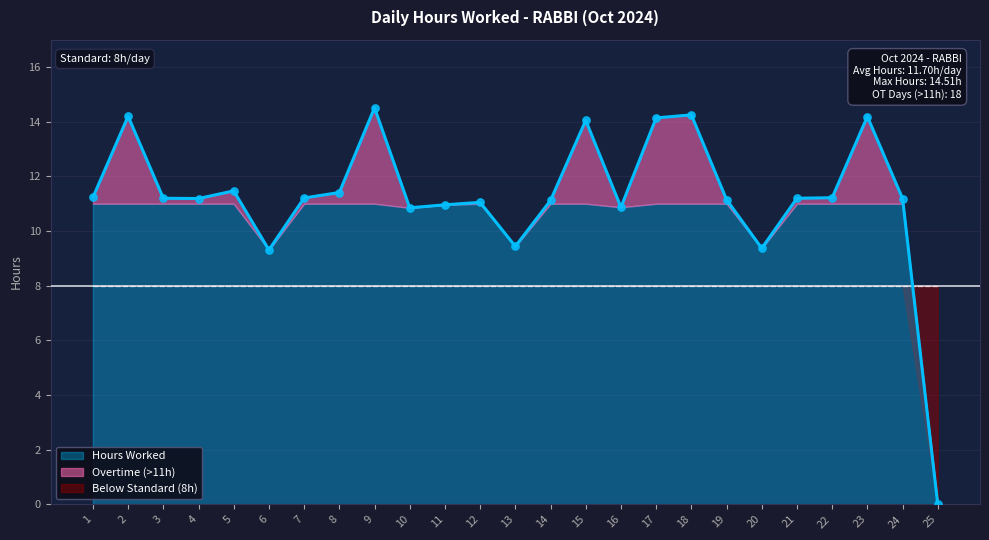

Between 7 and 6, which is larger?

7